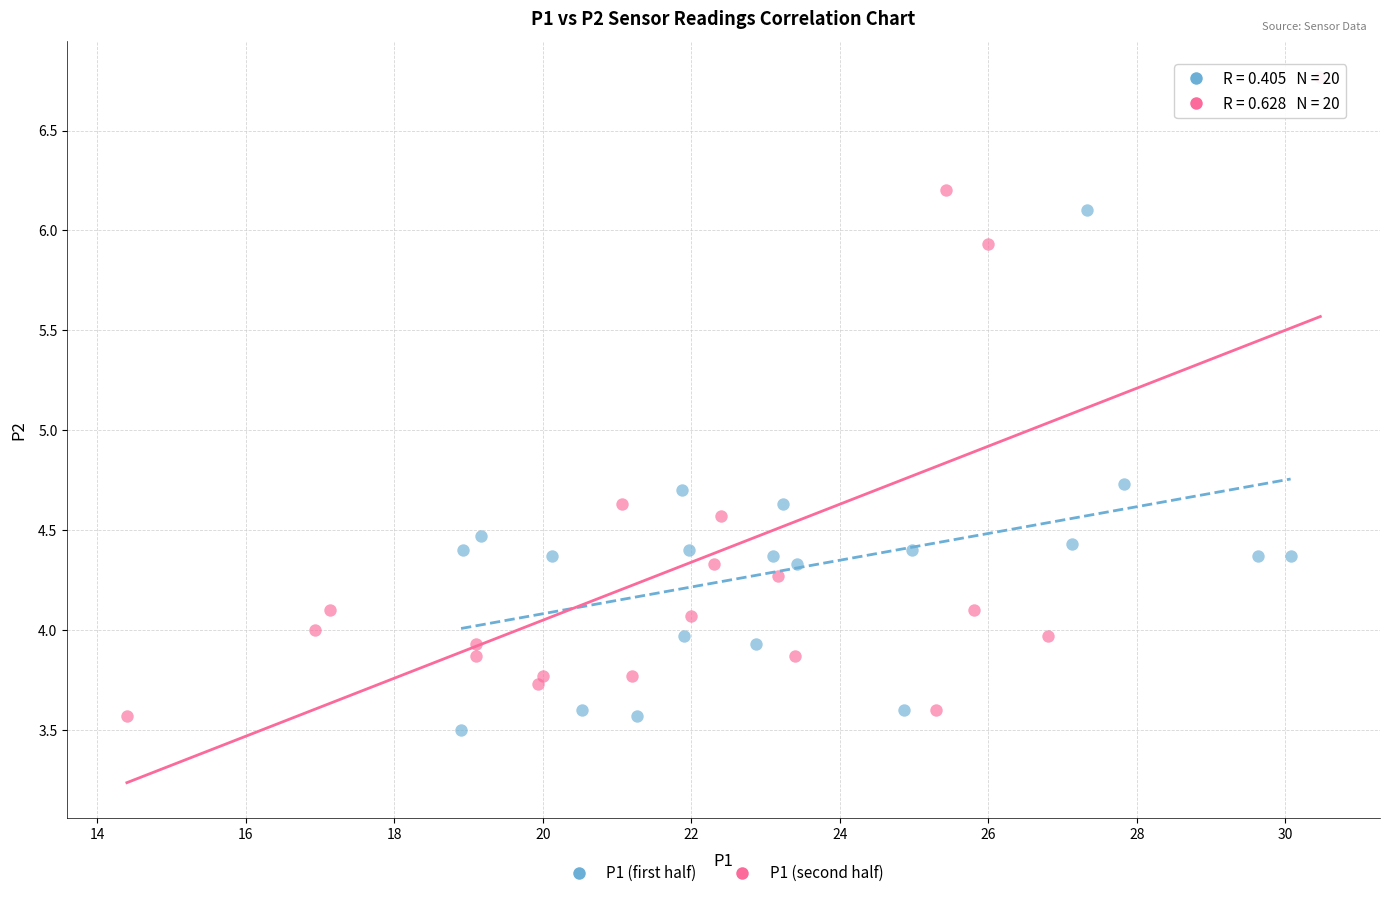

Which series has the largest Y range (max minus min)?

P1 (second half)